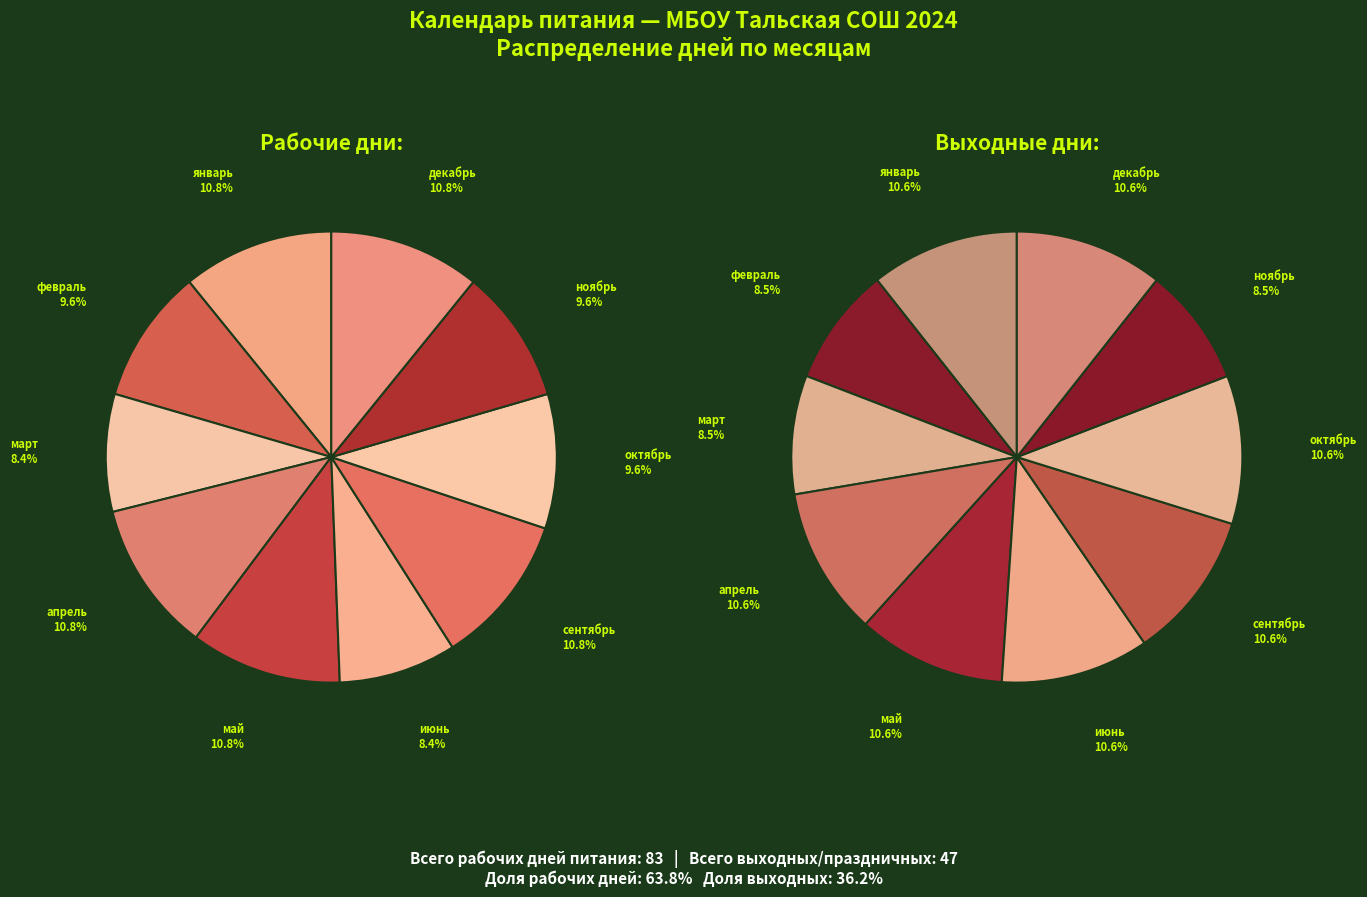

To the nearest percent, what is the difference between the largest and smallest slice percentages?

2%